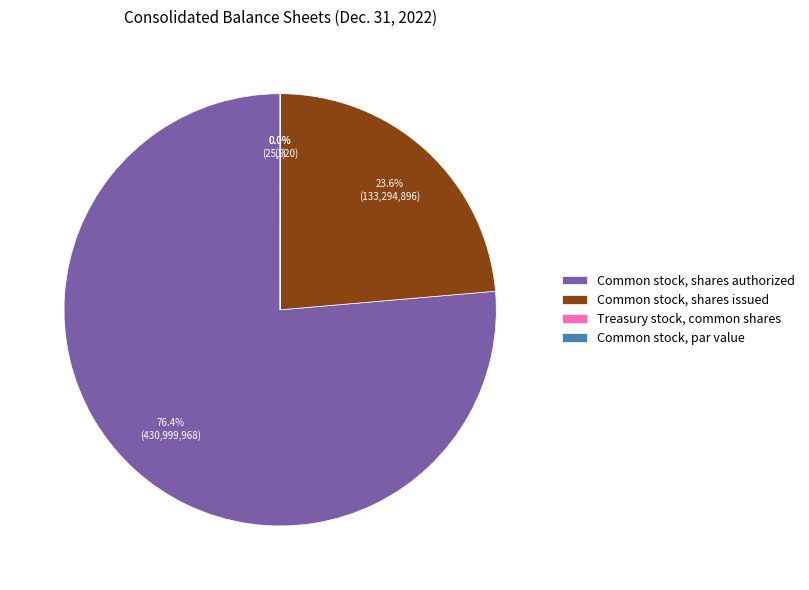

What is the smallest slice in the pie chart?

Common stock, par value